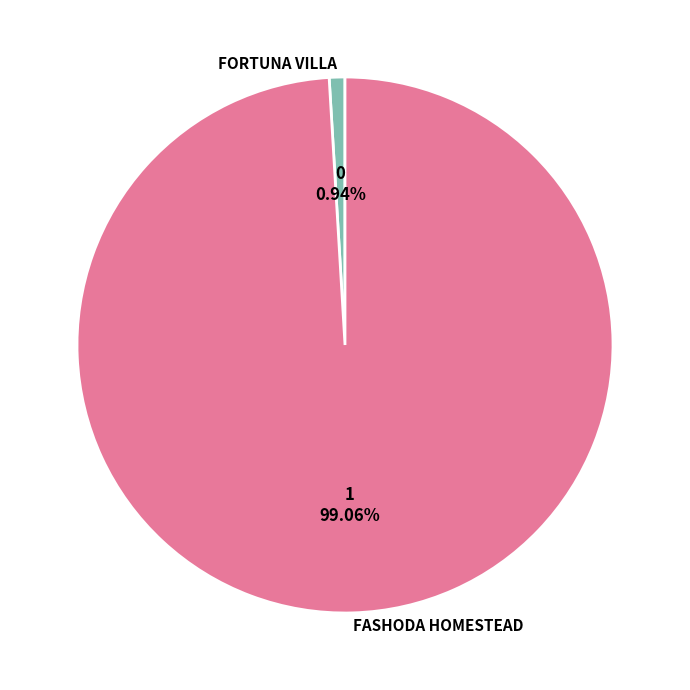

What is the ratio of the value at FASHODA HOMESTEAD to the value at FORTUNA VILLA?

104.9